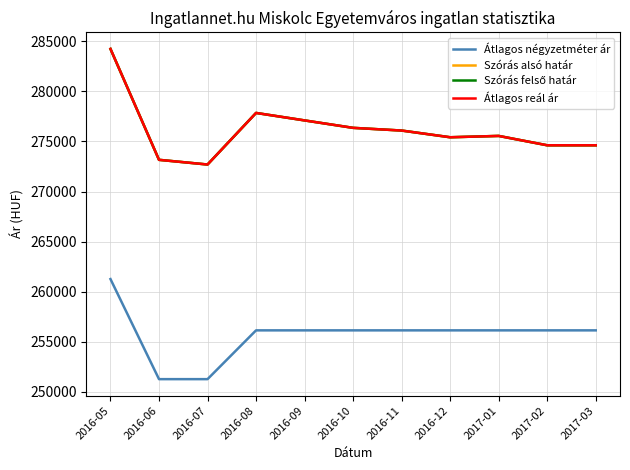

Does the chart have visible grid lines?

Yes